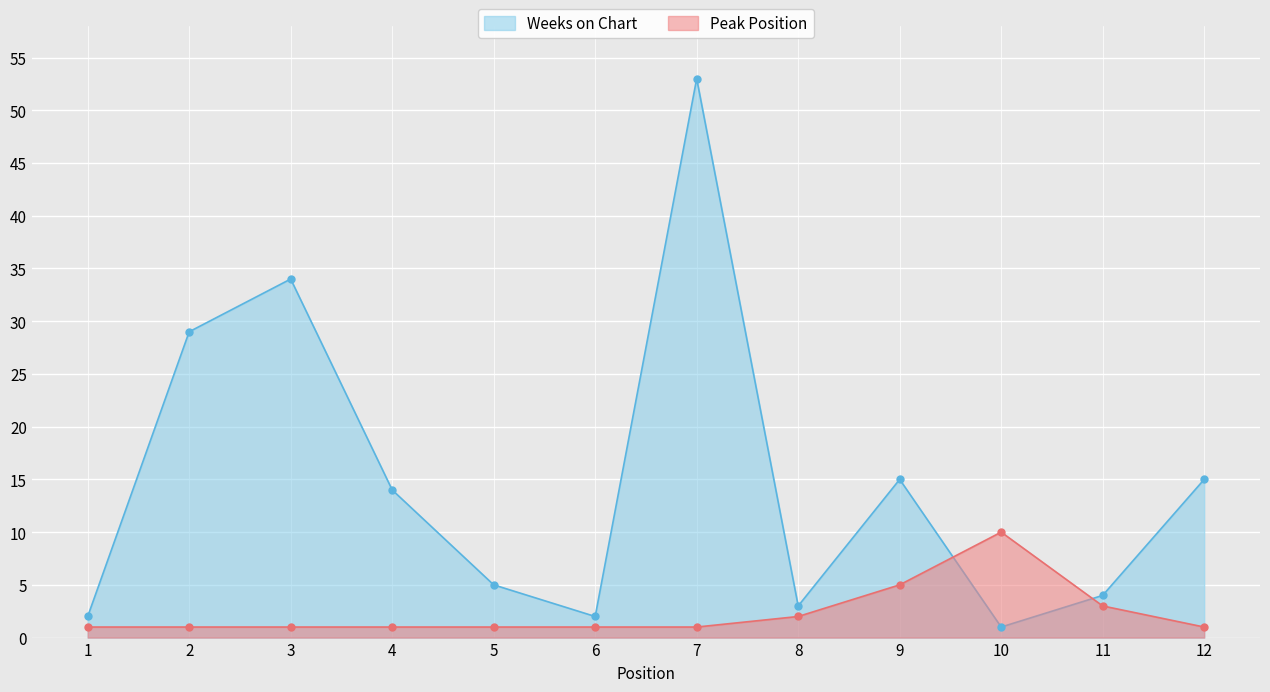

At how many categories does at least one series exceed 25?

3